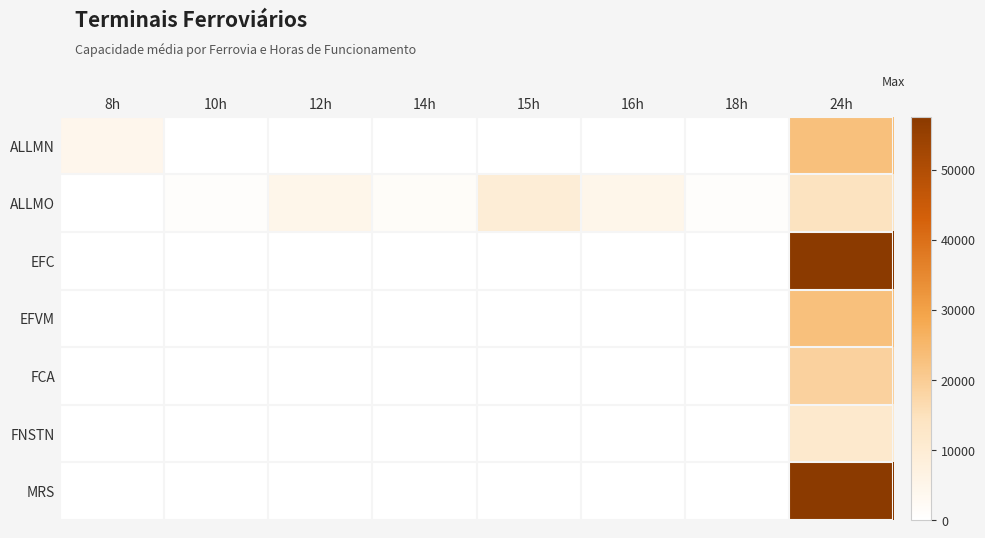

At how many categories does at least one series exceed 44860?

1